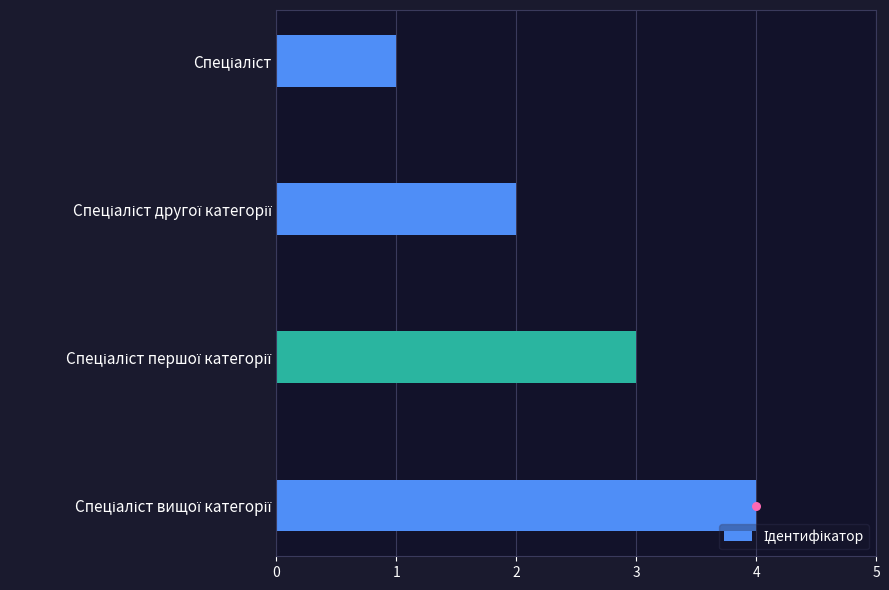

Approximately how many times larger is the value at Спеціаліст compared to Спеціаліст першої категорії?

0.3